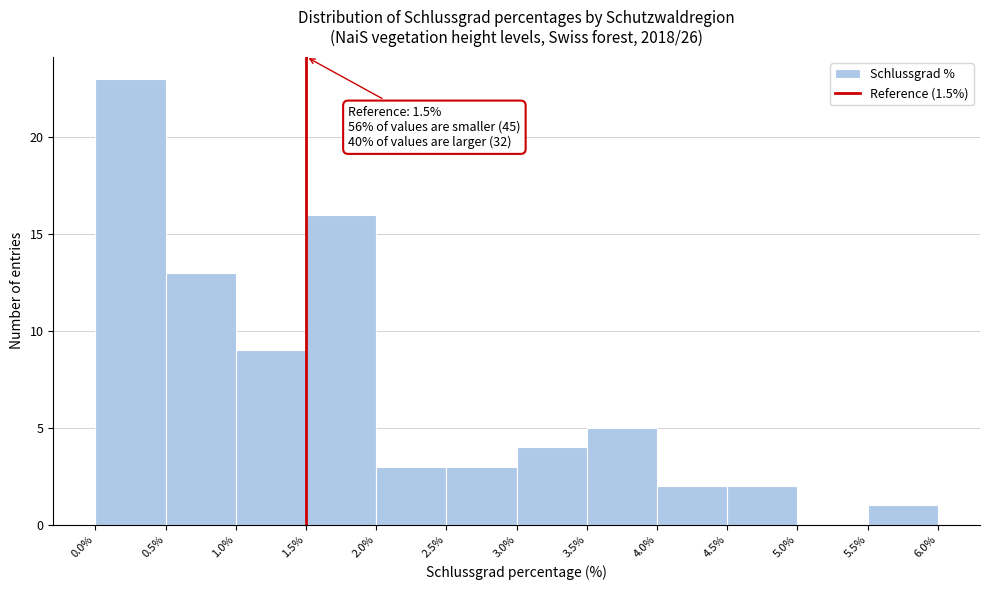

Which range on the x-axis has the tallest bar?

0.0% to 0.5%